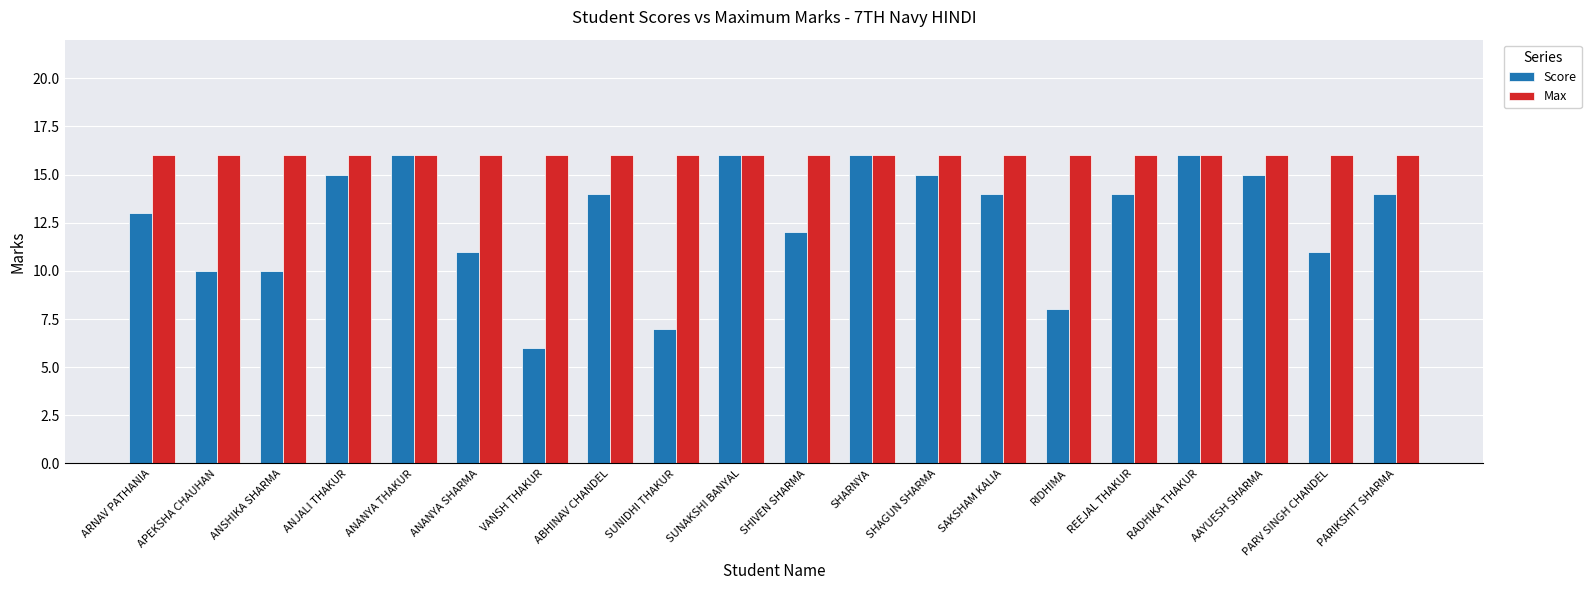

How many Score values are between 11 and 15?

11